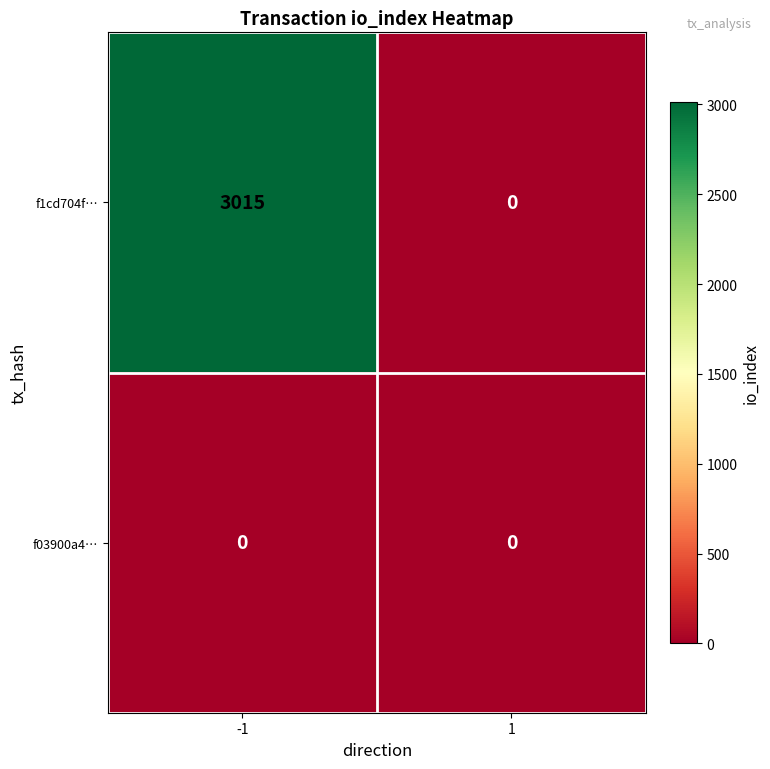

Which series has the largest total across all categories?

f1cd704f…